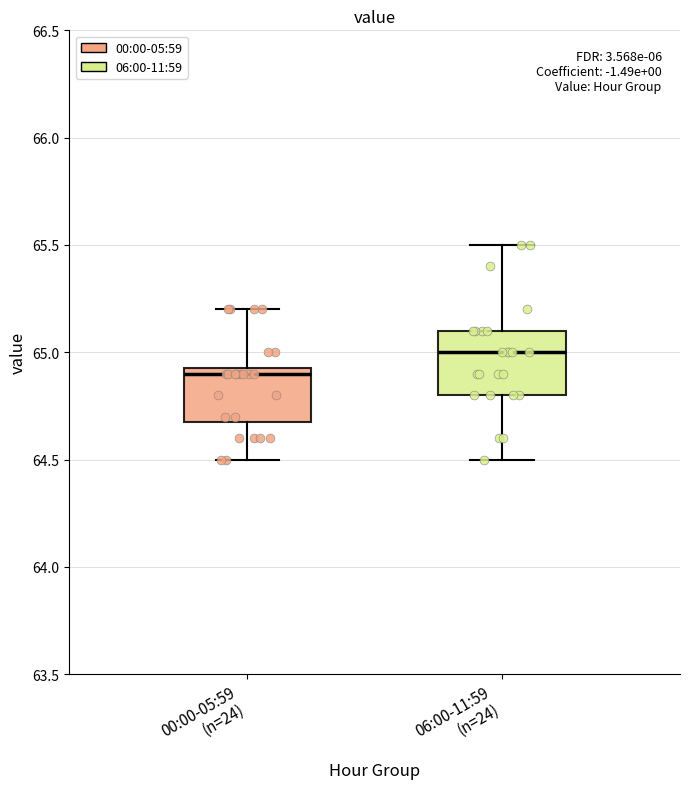

Where does the upper whisker of the box for 00:00-05:59 (n=24) end on the y-axis? The values are not printed on the chart, so give them approximately, as read against the axis.

65.20